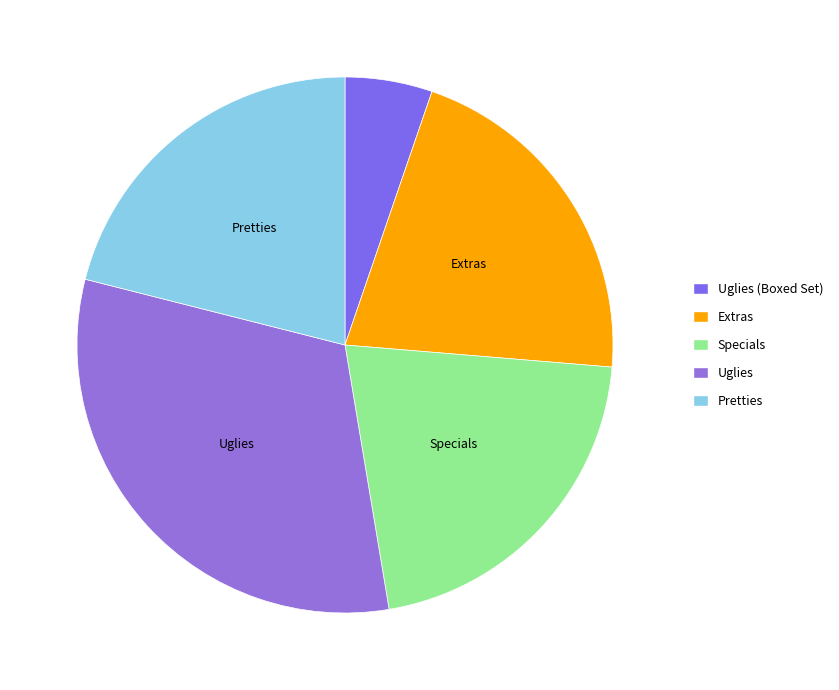

How many slices are in this pie chart?

5